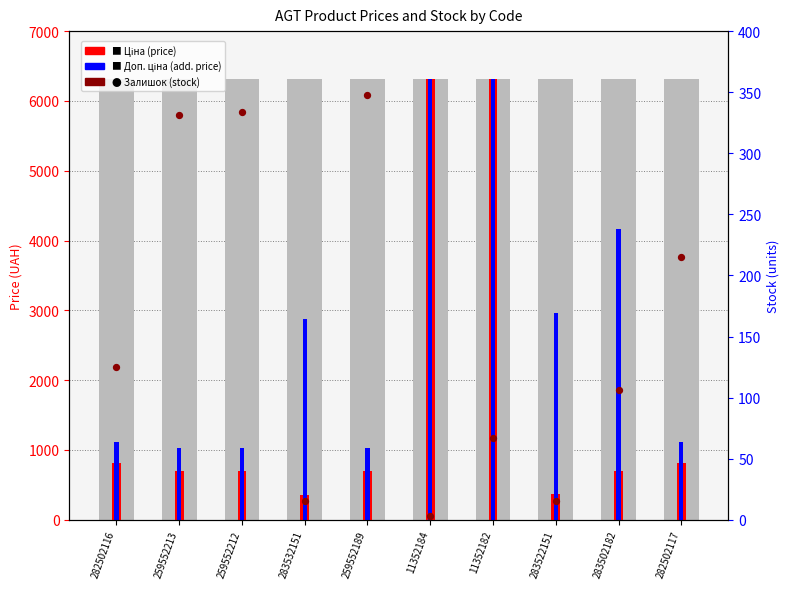

Which series contains the highest Y value?

Ціна (price)